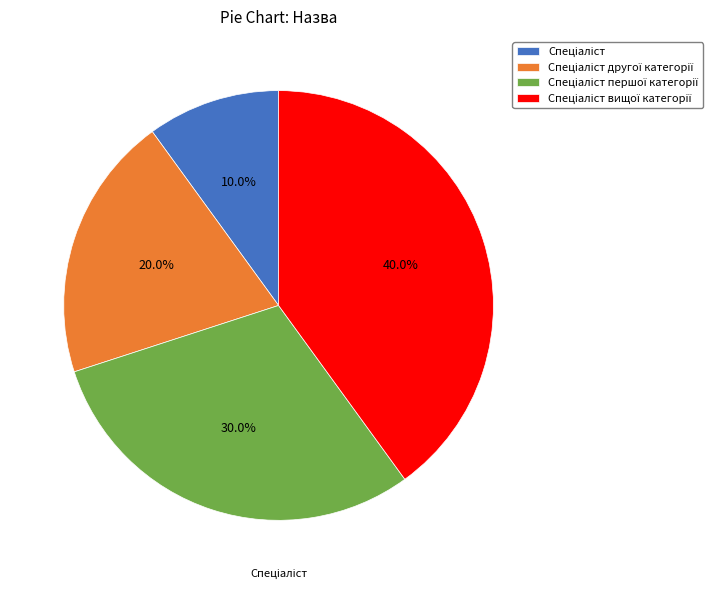

Count the number of slices in the pie.

4